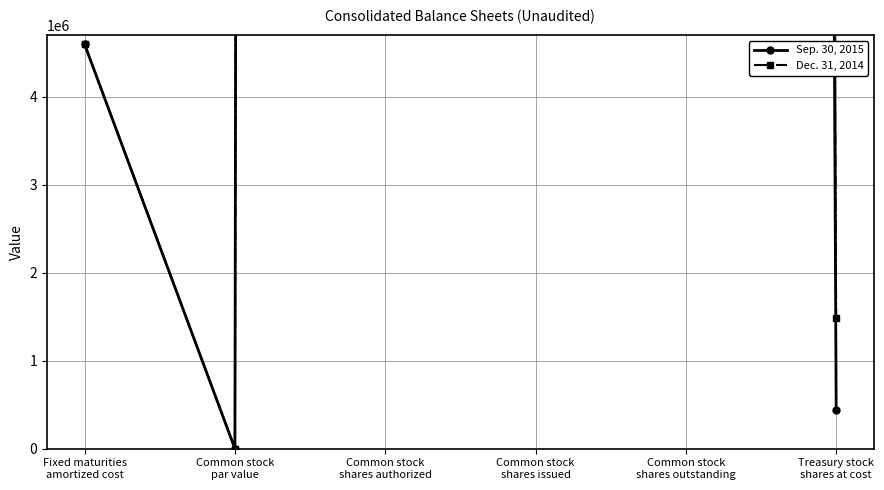

At which label is Sep. 30, 2015 closest to 500000000?

Common stock
shares issued